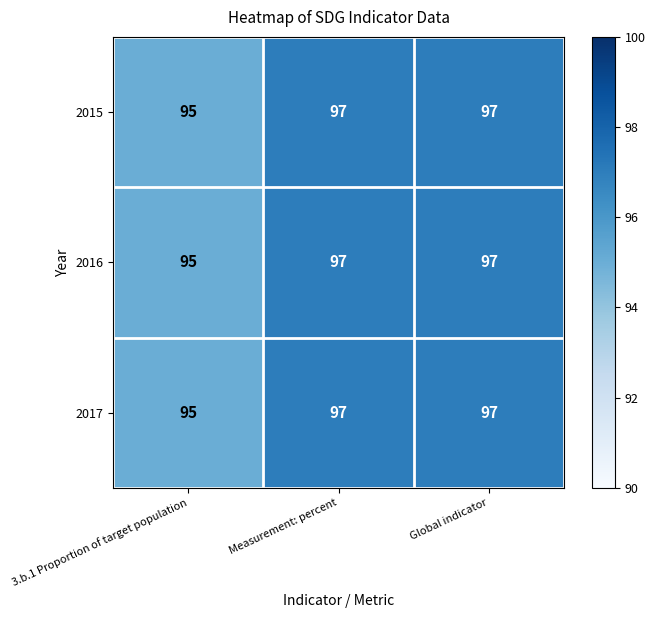

What is the total value across all series at Measurement: percent?

291